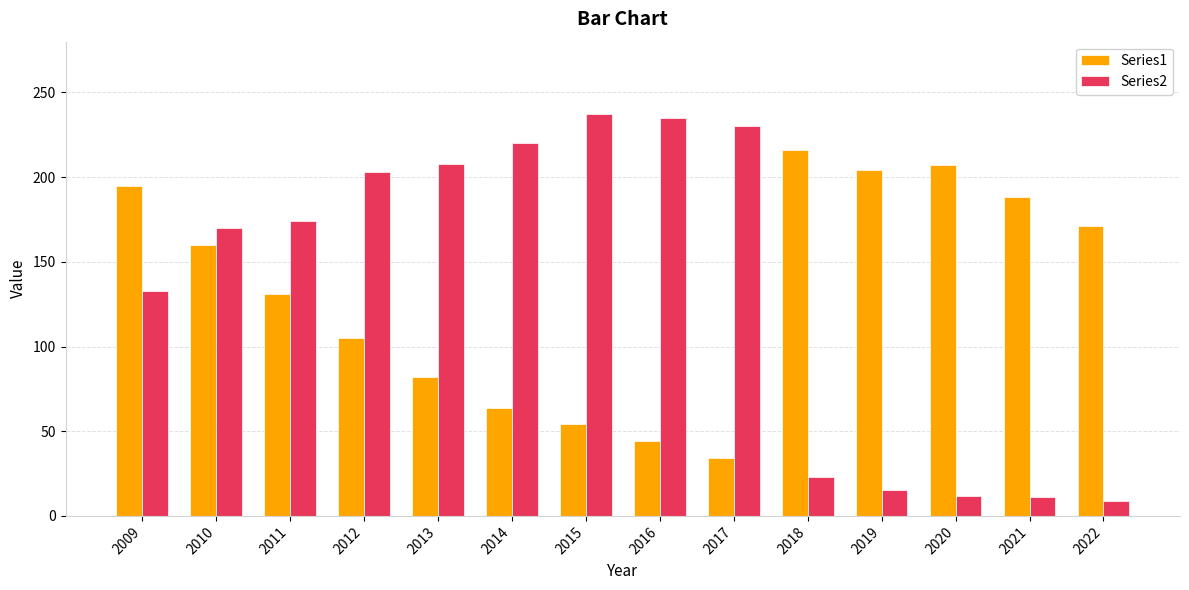

What is the difference between the Series1 values at 2009 and 2012?

90